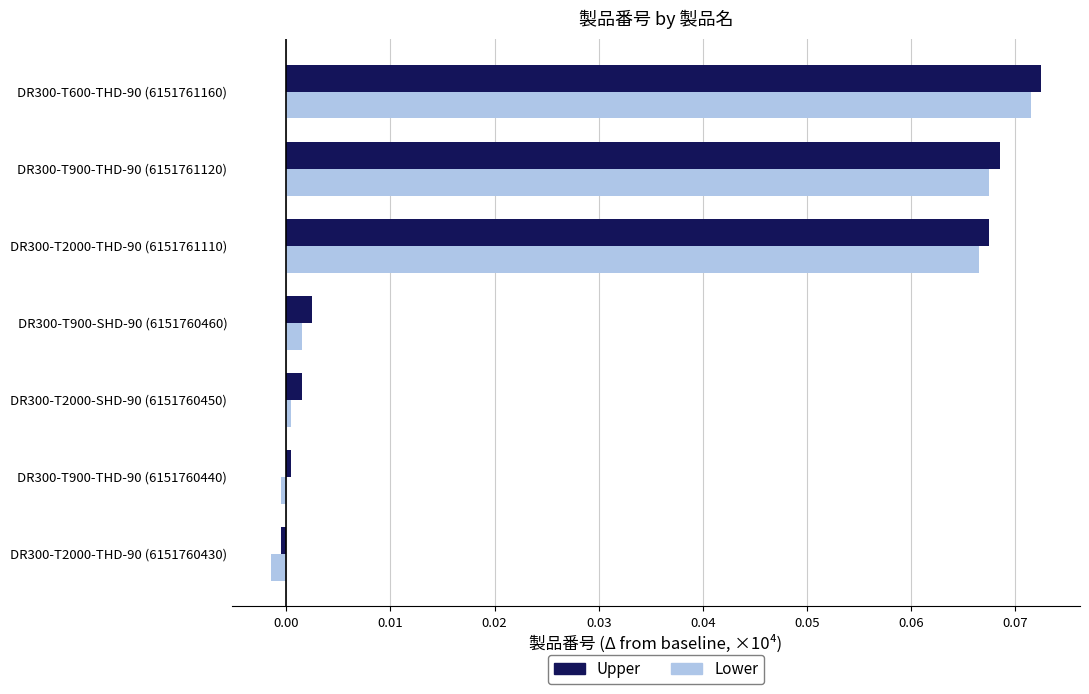

Which category has the highest value across all series?

DR300-T600-THD-90 (6151761160)